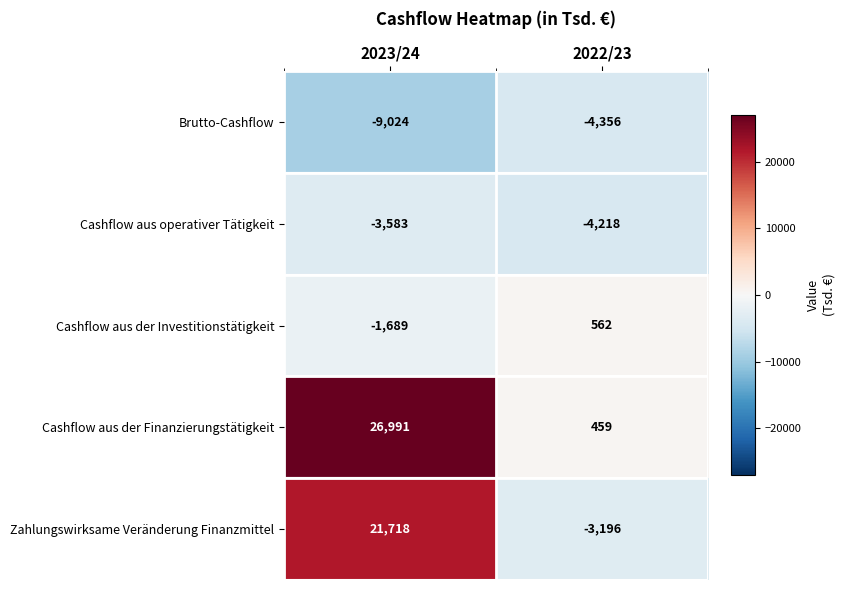

Which series has the widest spread of values?

Cashflow aus der Finanzierungstätigkeit